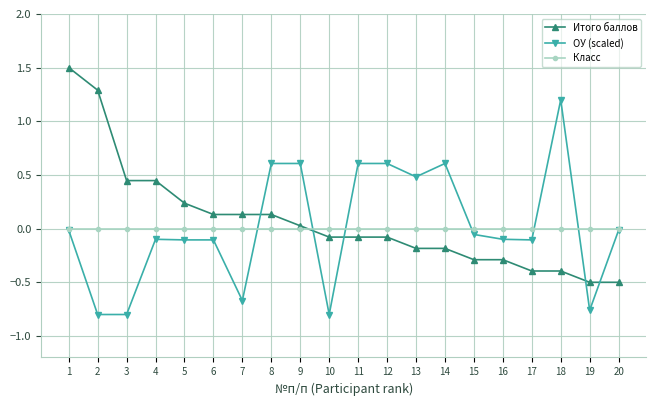

Between which two adjacent categories do Итого баллов and ОУ (scaled) first intersect?

7 and 8